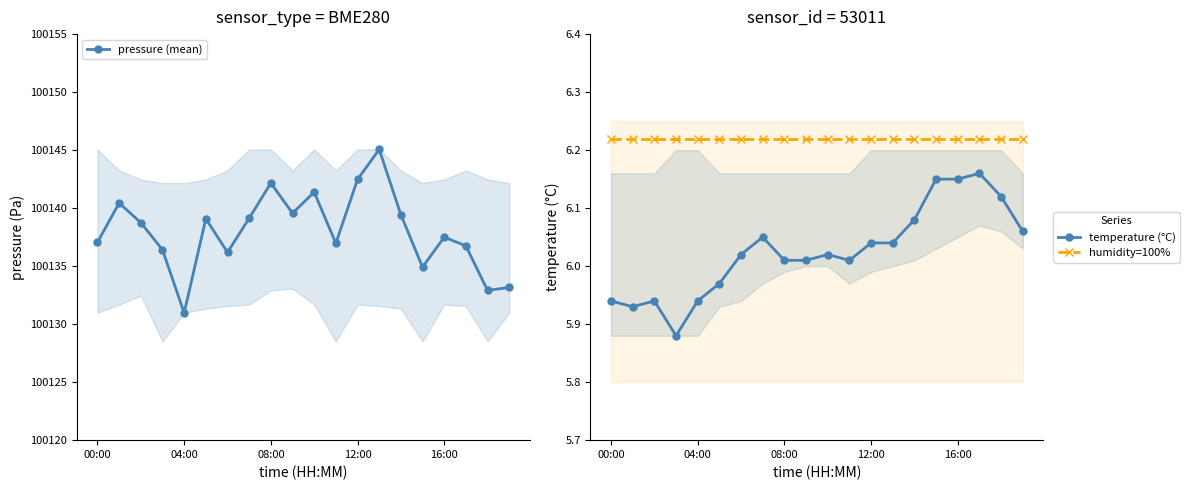

Where is humidity=100% nearest to the value 6?

00:00